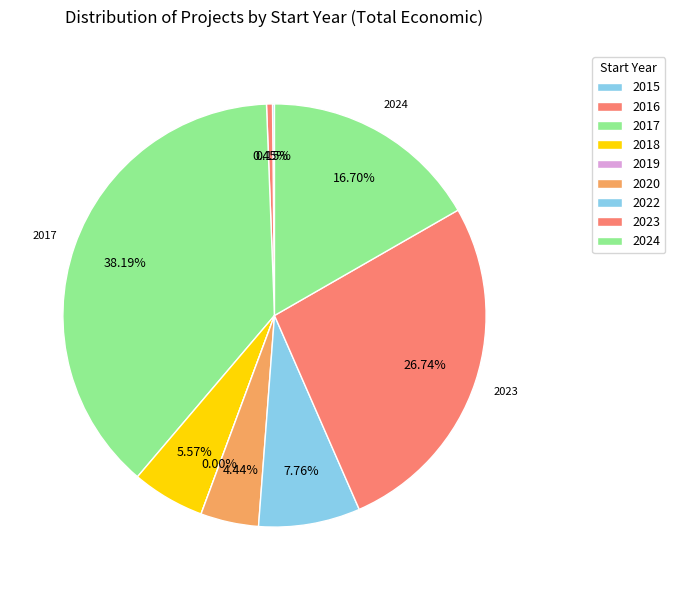

What is the change in value from 2023 to 2024?

-187859